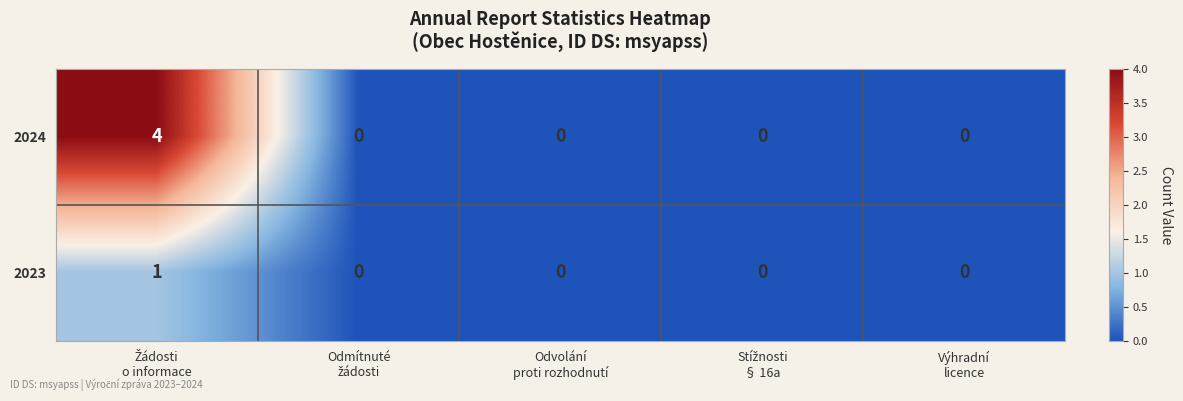

List the series in order of their peak value, lowest first.

2023, 2024